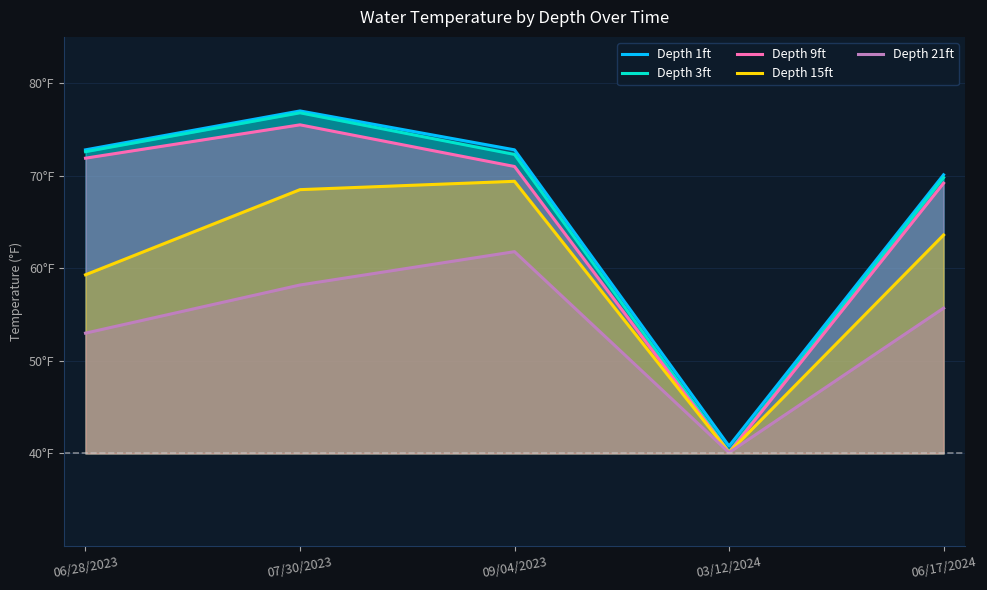

What is the total value across all series at 06/17/2024?

328.4